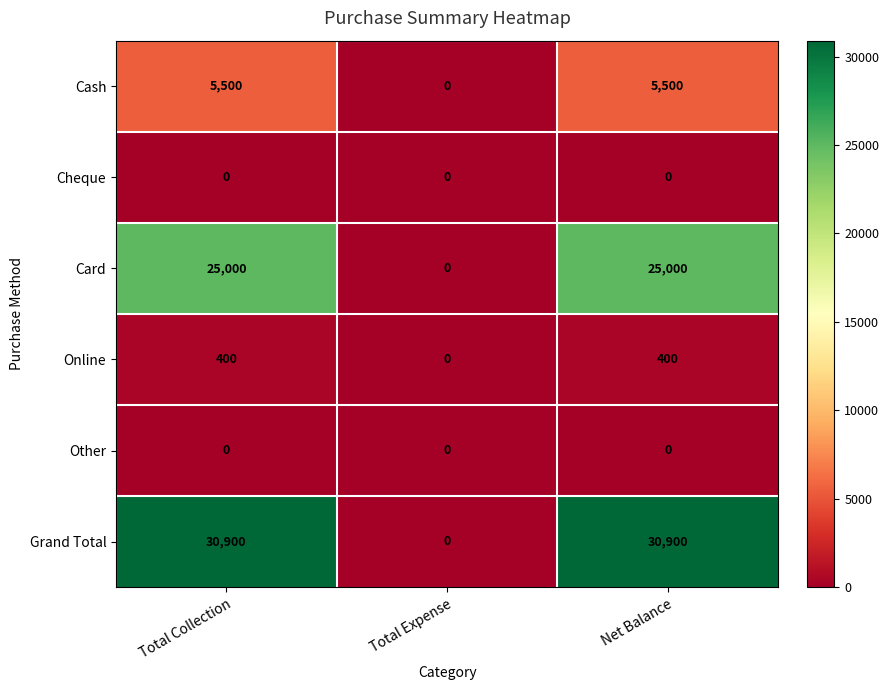

Is it true that Grand Total equals 30900 at Net Balance?

True